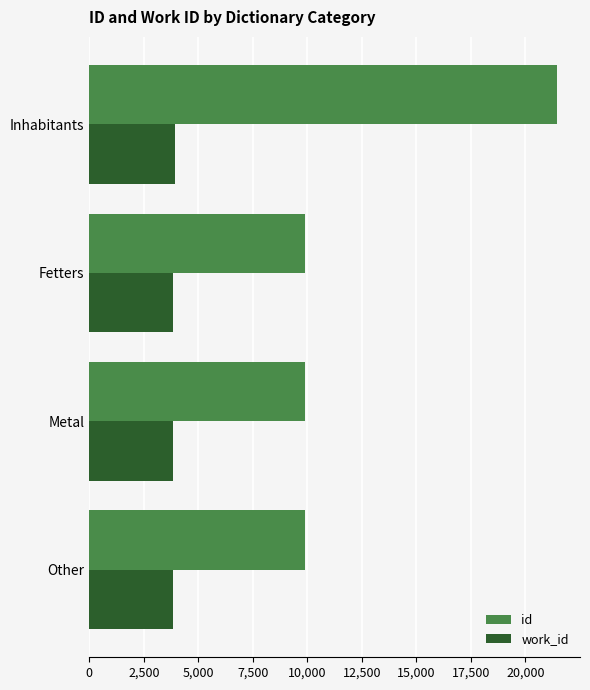

At which category is the sum across all series the highest?

Inhabitants